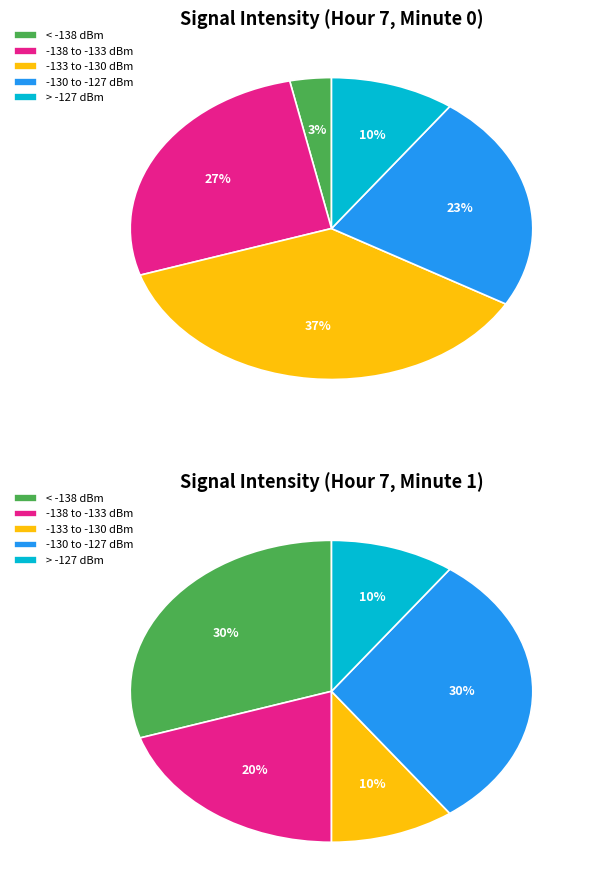

To the nearest percent, what portion does 28 represent?

2%